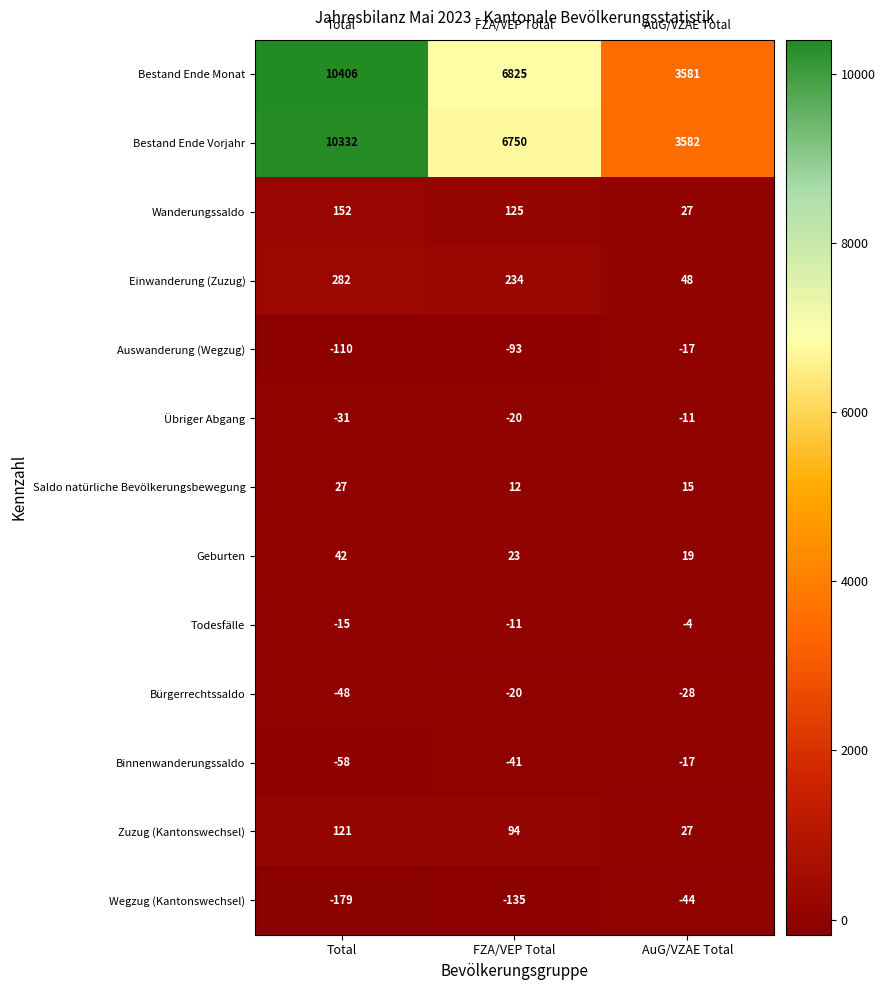

What is the greatest value displayed?

10406